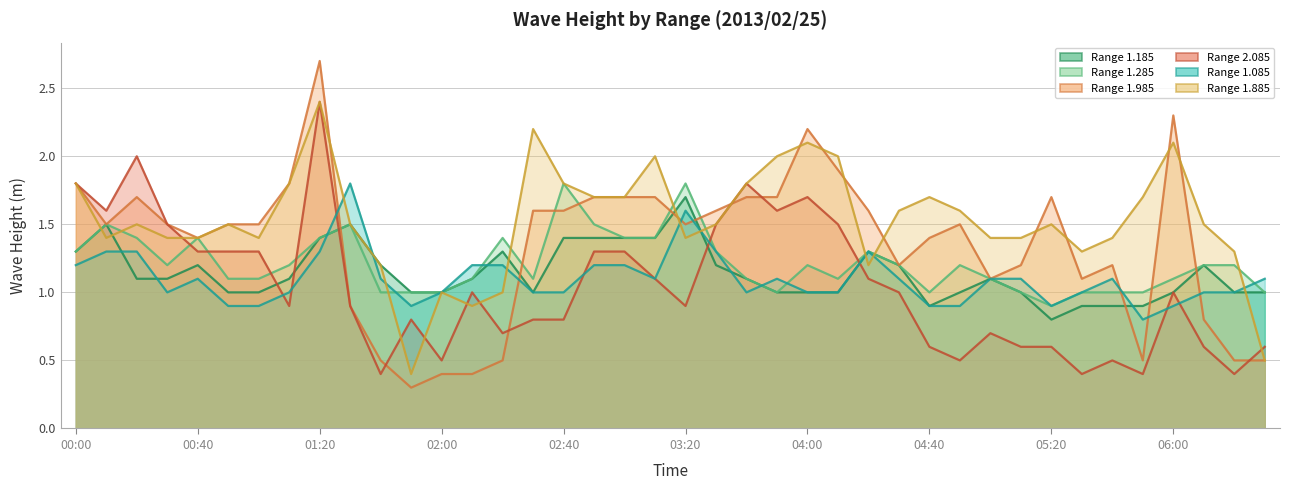

At which label does 1.985 first exceed 1?

00:00